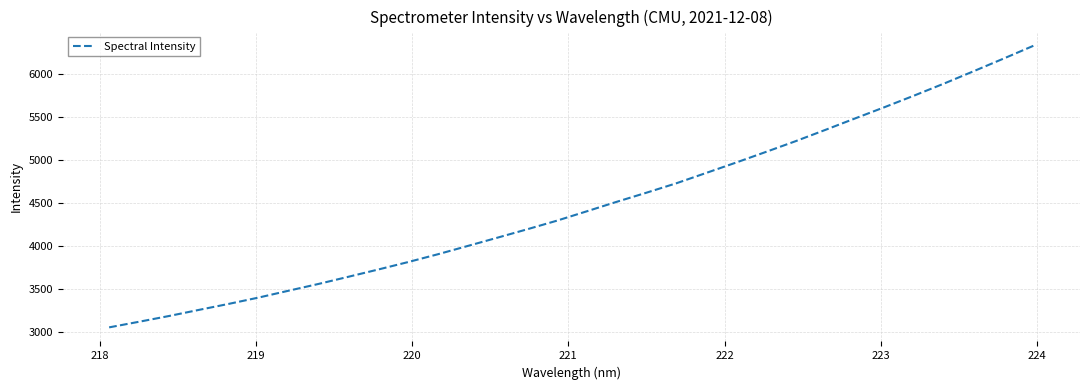

Does the chart have visible grid lines?

Yes